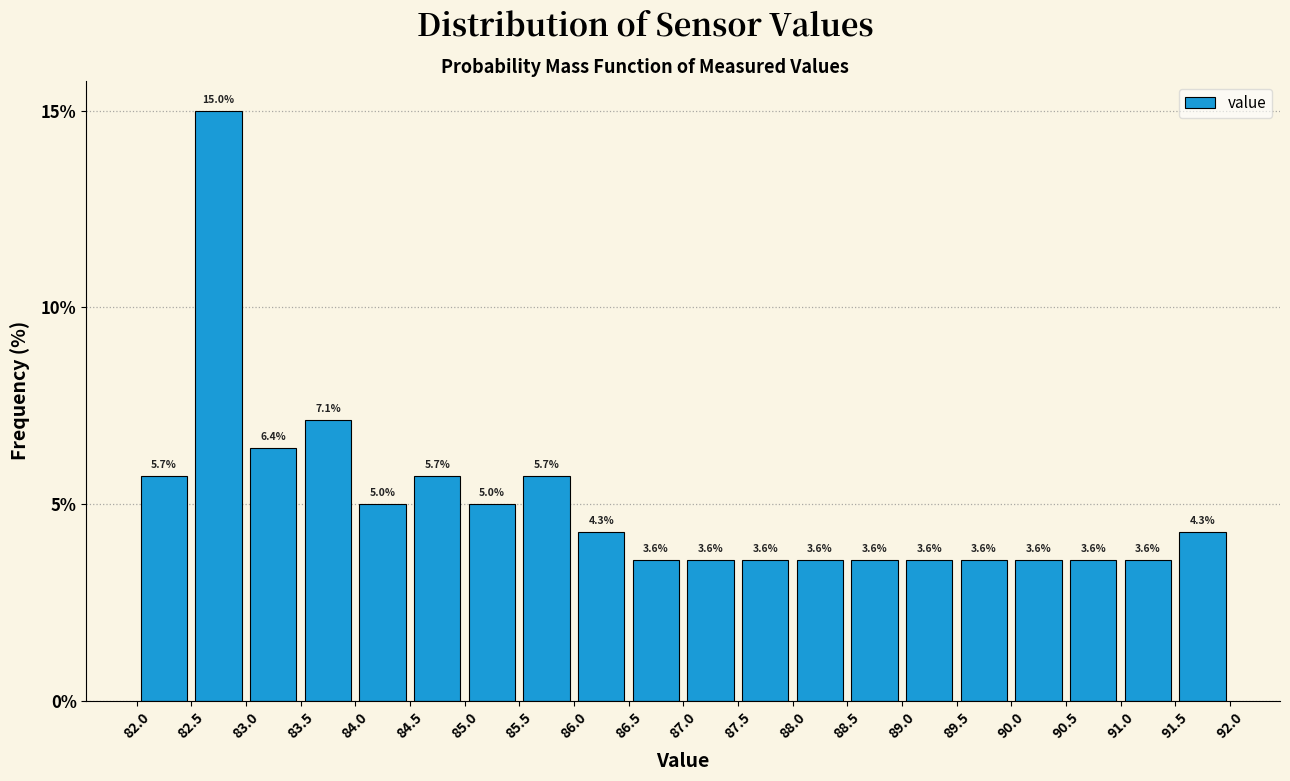

What is the height of the bar covering 84.5 to 85.0 on the x-axis?

5.7